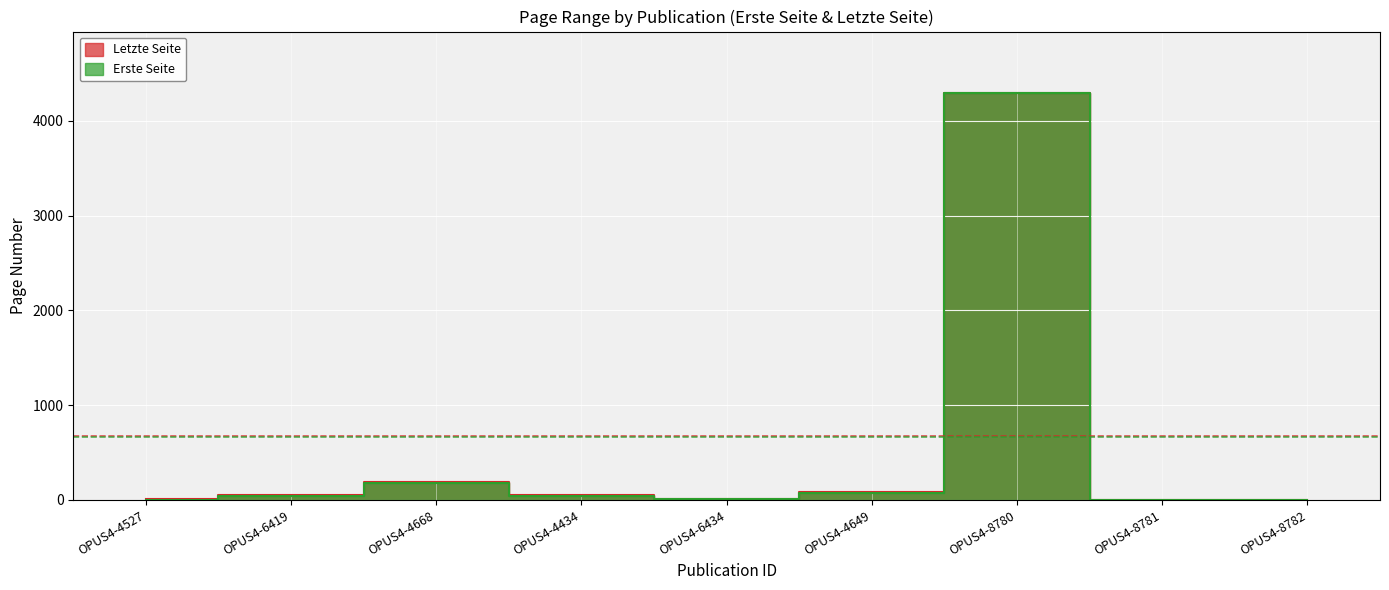

True or false: Erste Seite and Letzte Seite intersect in this chart.

False